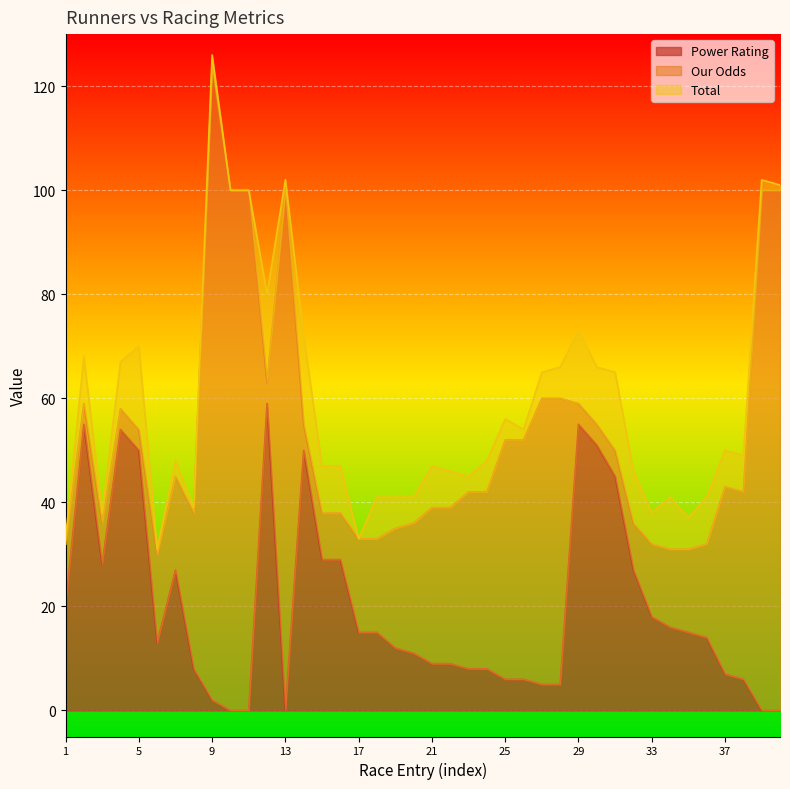

What are all the series names shown in the legend?

Power Rating, Our Odds, Total